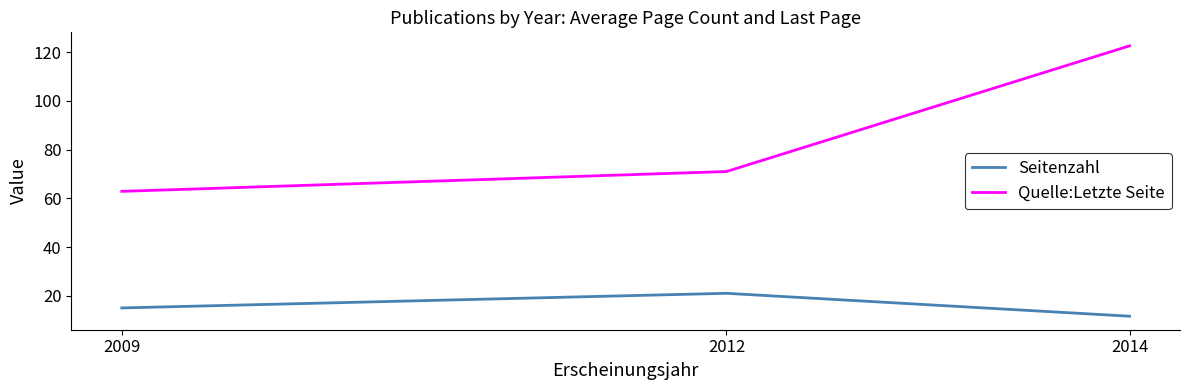

How many distinct data groups are displayed?

2